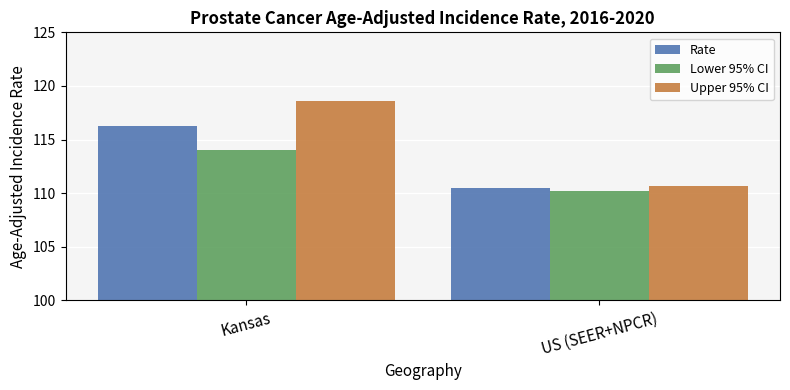

Rank the series by their maximum value, from highest to lowest.

Upper 95% CI, Rate, Lower 95% CI